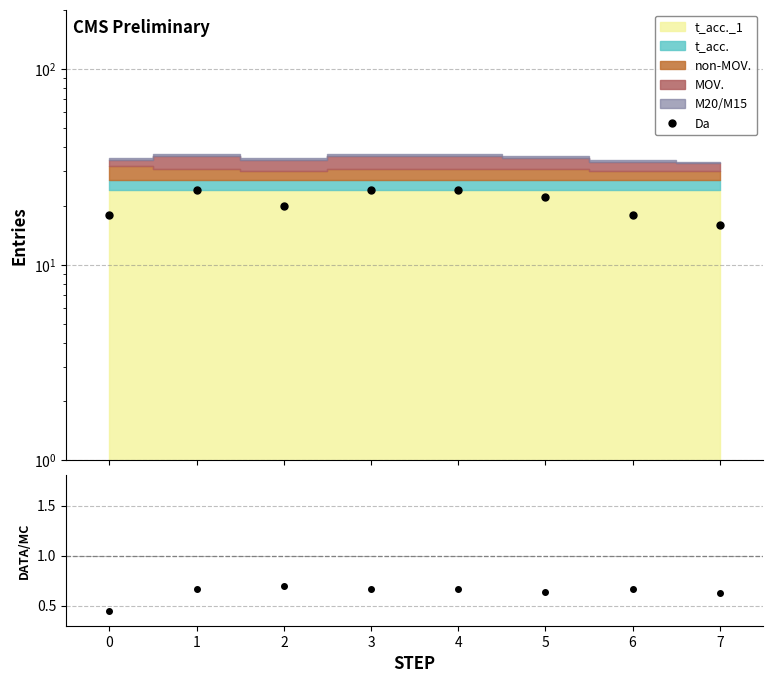

How many values are between 18 and 24?

7